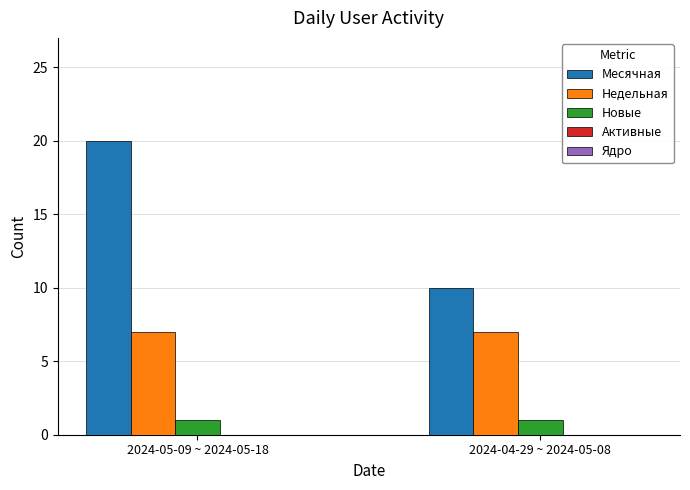

What is the greatest value displayed?

20